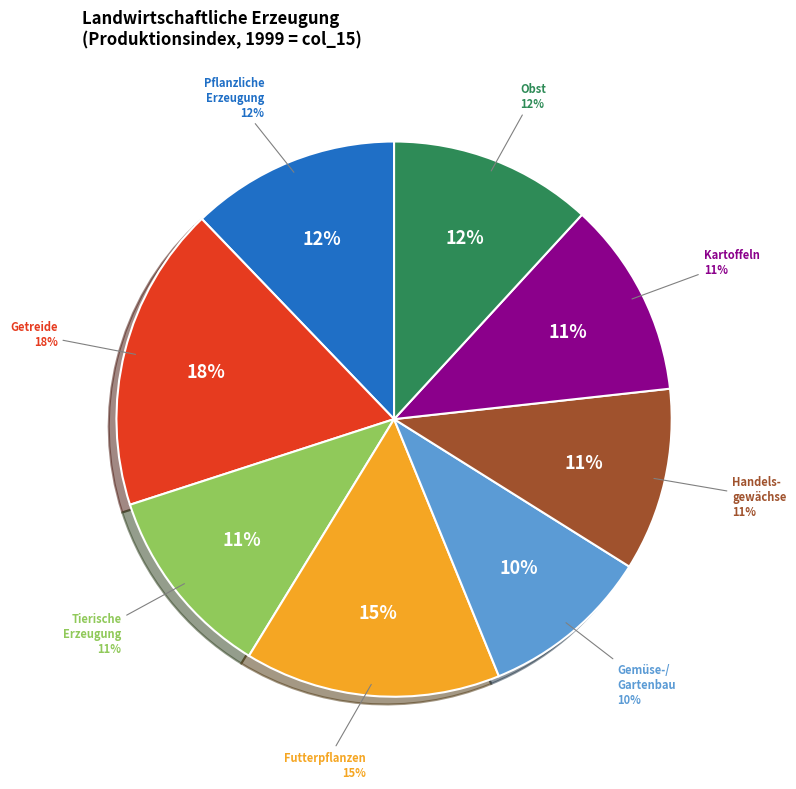

How many slices are in this pie chart?

8